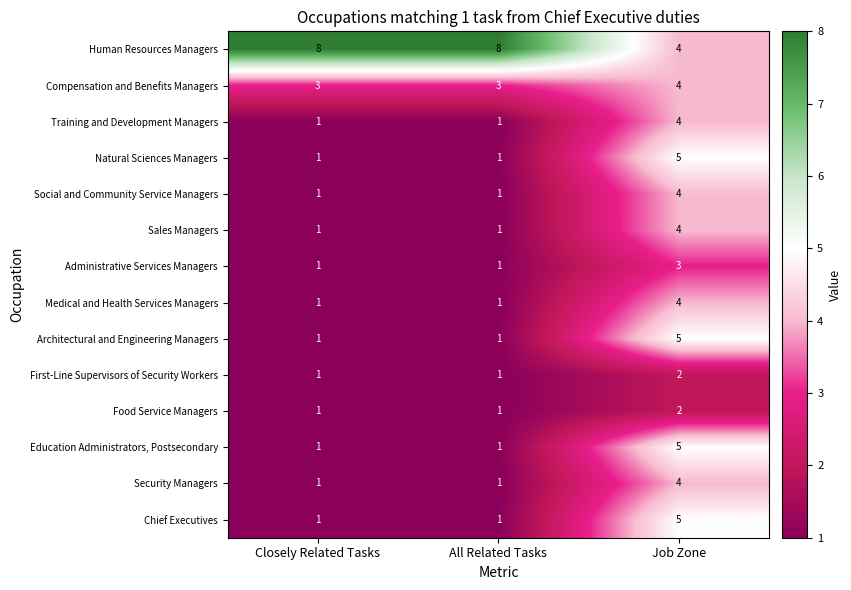

Count the Security Managers values in the range 1 to 4.

3